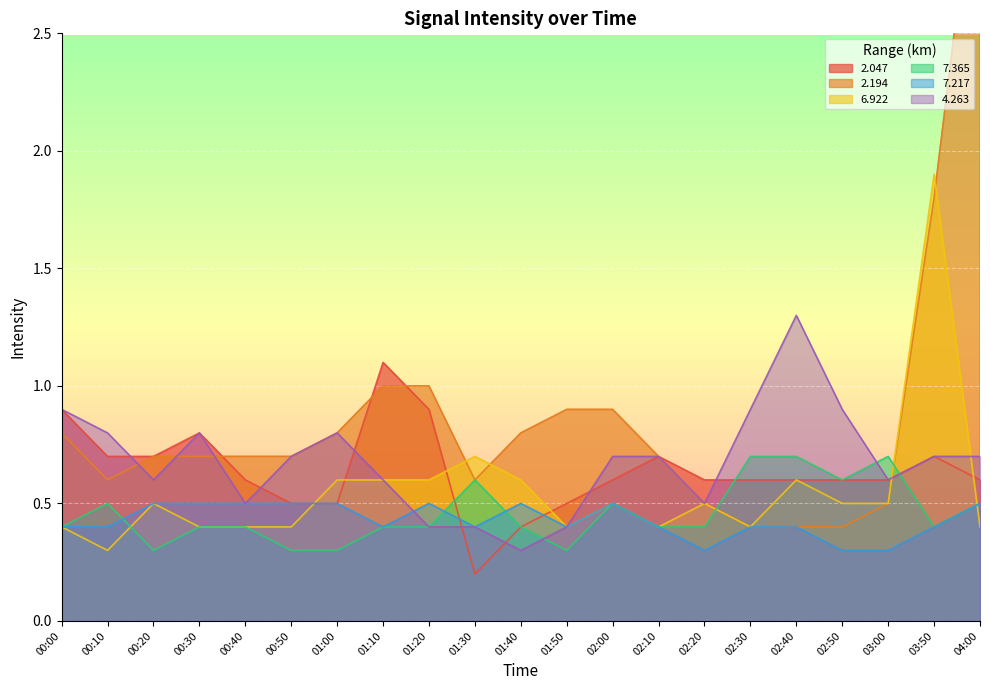

What is the difference between the   7.217 values at 01:00 and 02:10?

0.1